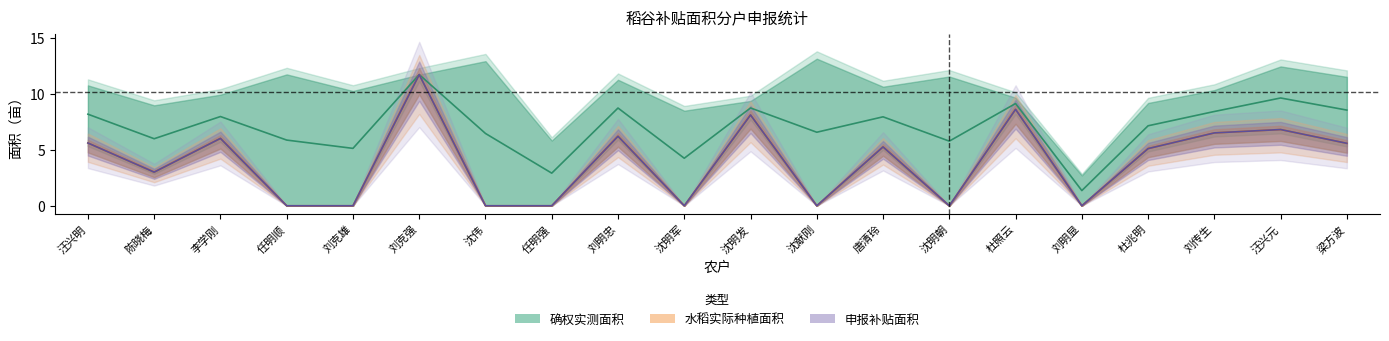

What is the label of the 12th point from the right?

刘明忠